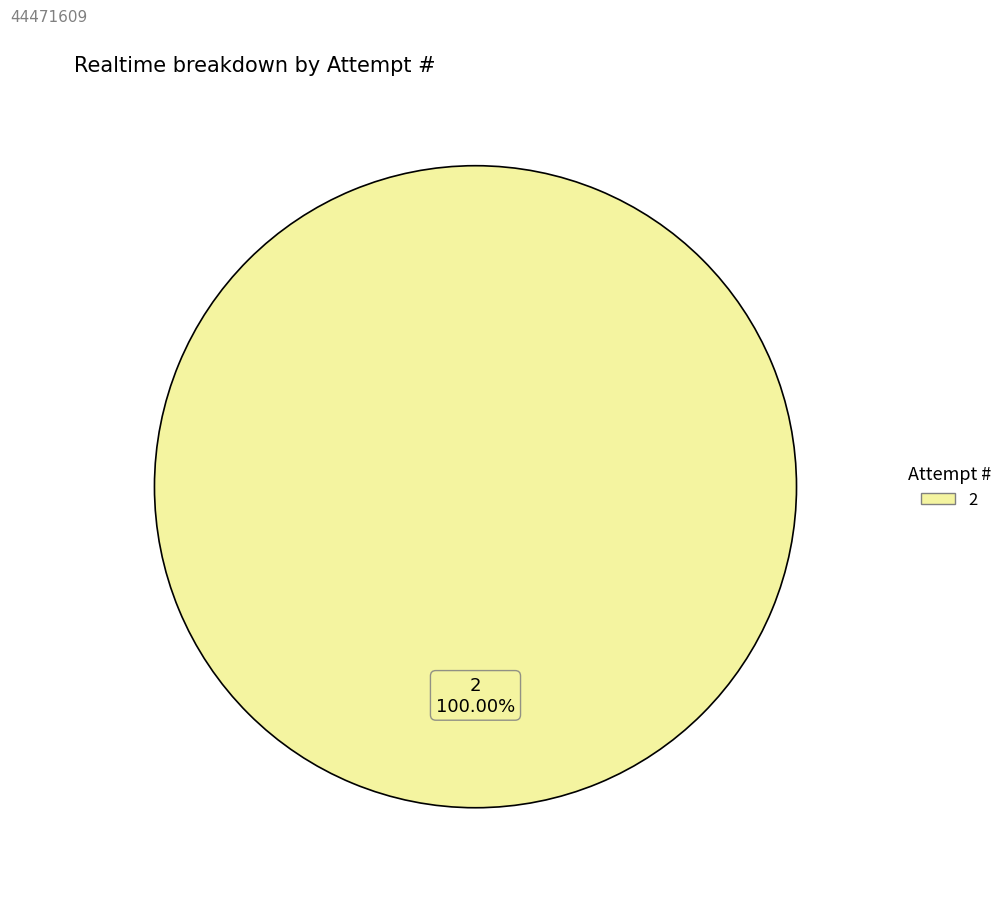

How many segments does this pie chart have?

1